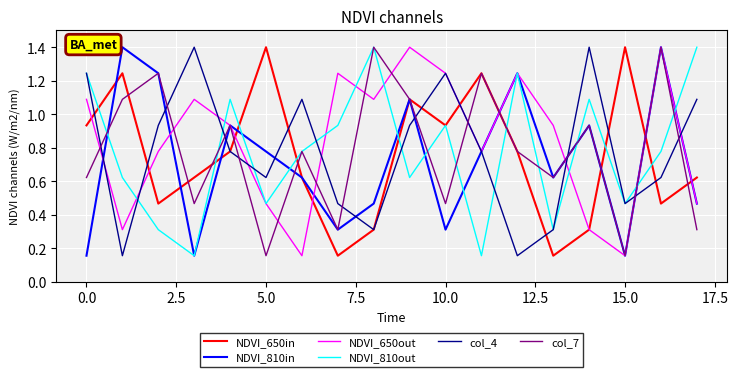

What is the maximum value shown in the chart?

1.4